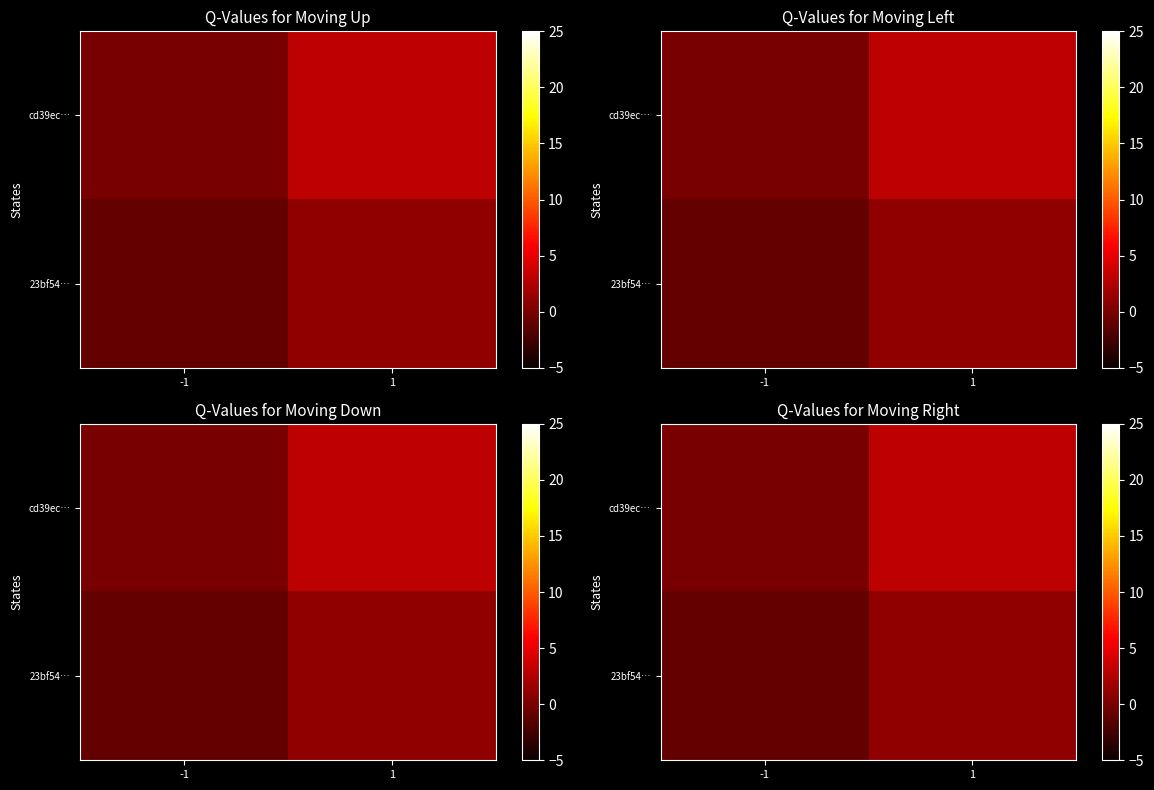

At which label does 23bf54… reach its minimum?

-1